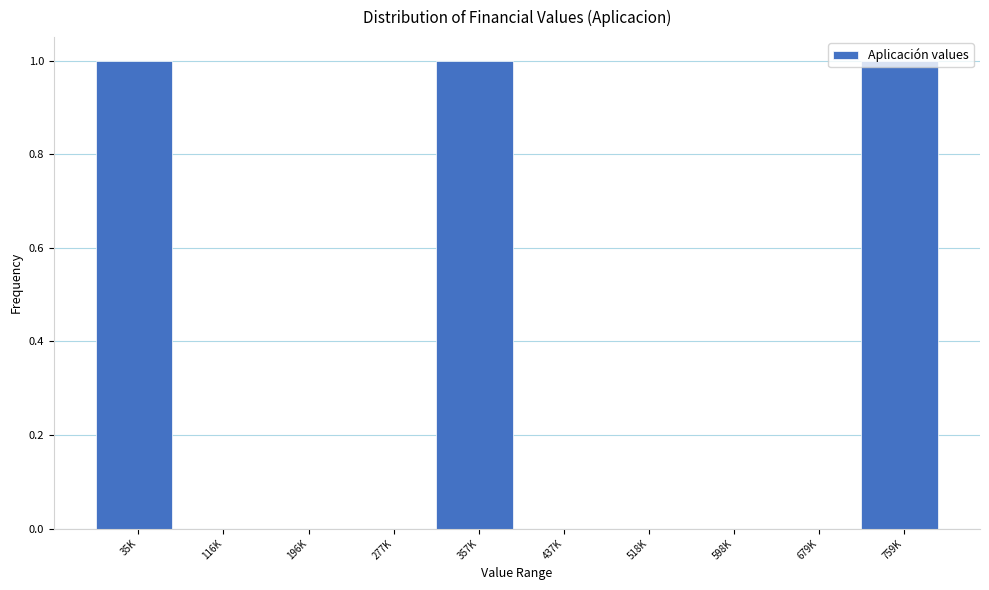

What is the sum of all values?

3